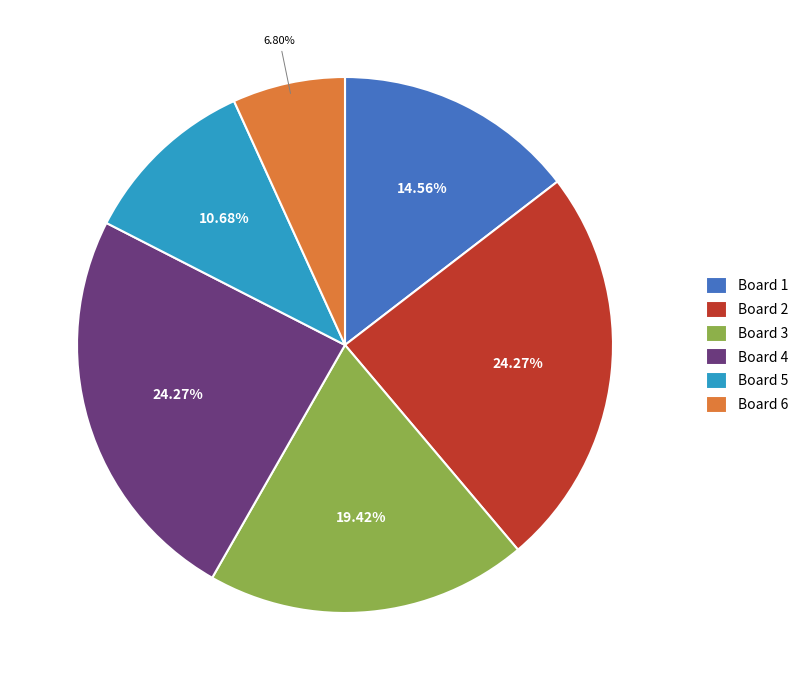

To the nearest percent, what is the combined percentage of Board 6 and Board 2?

31%